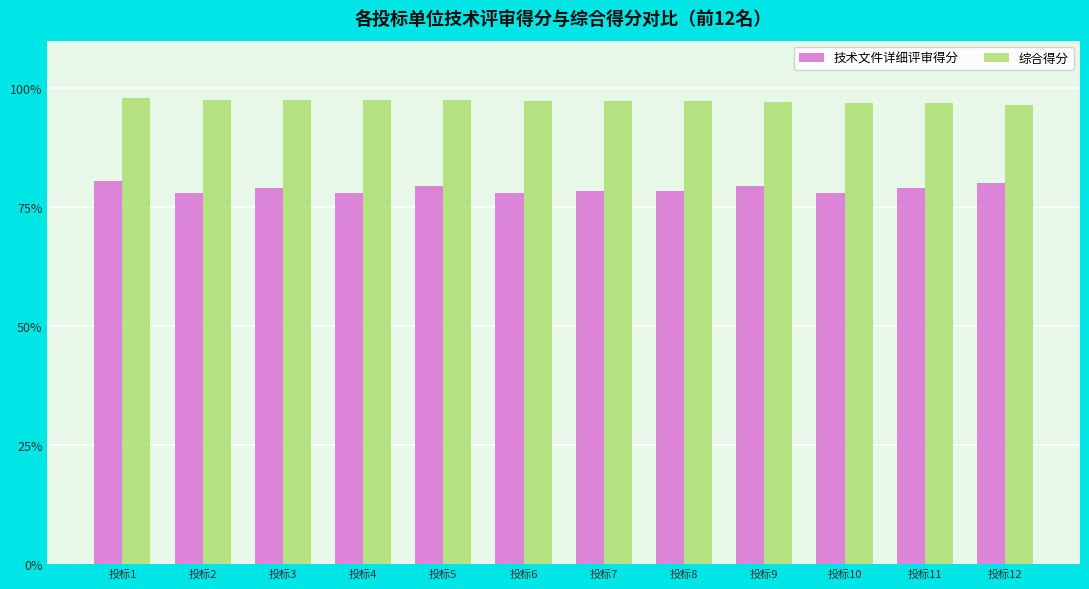

The value of 技术文件详细评审得分 at 投标2 is 78.0. True or false?

True